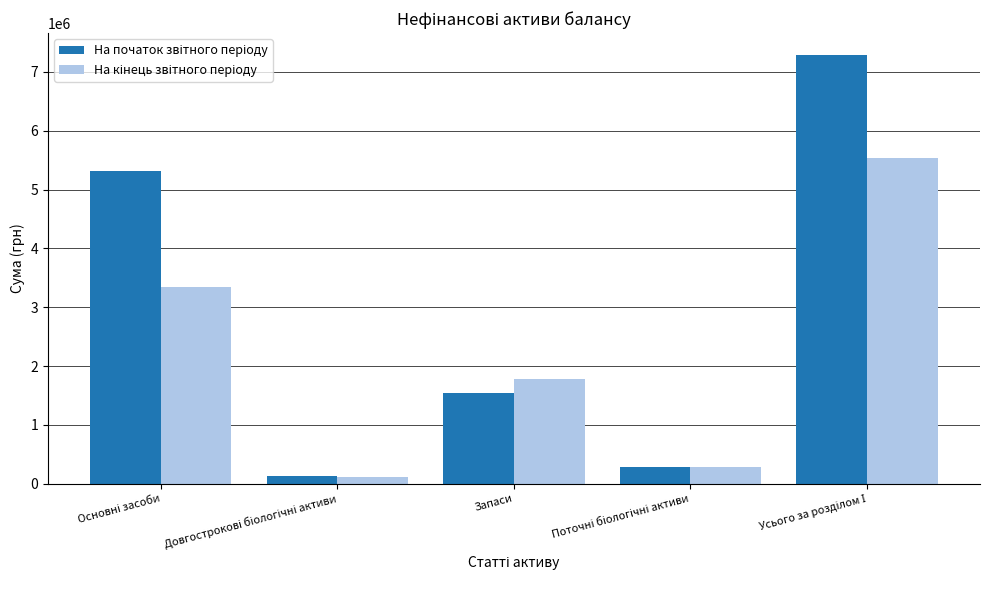

What is the maximum value shown in the chart?

7291313